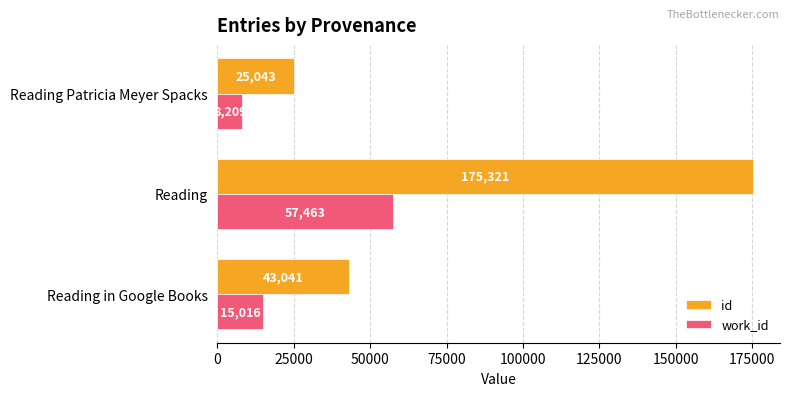

True or false: work_id has a value of 15016 at Reading in Google Books.

True